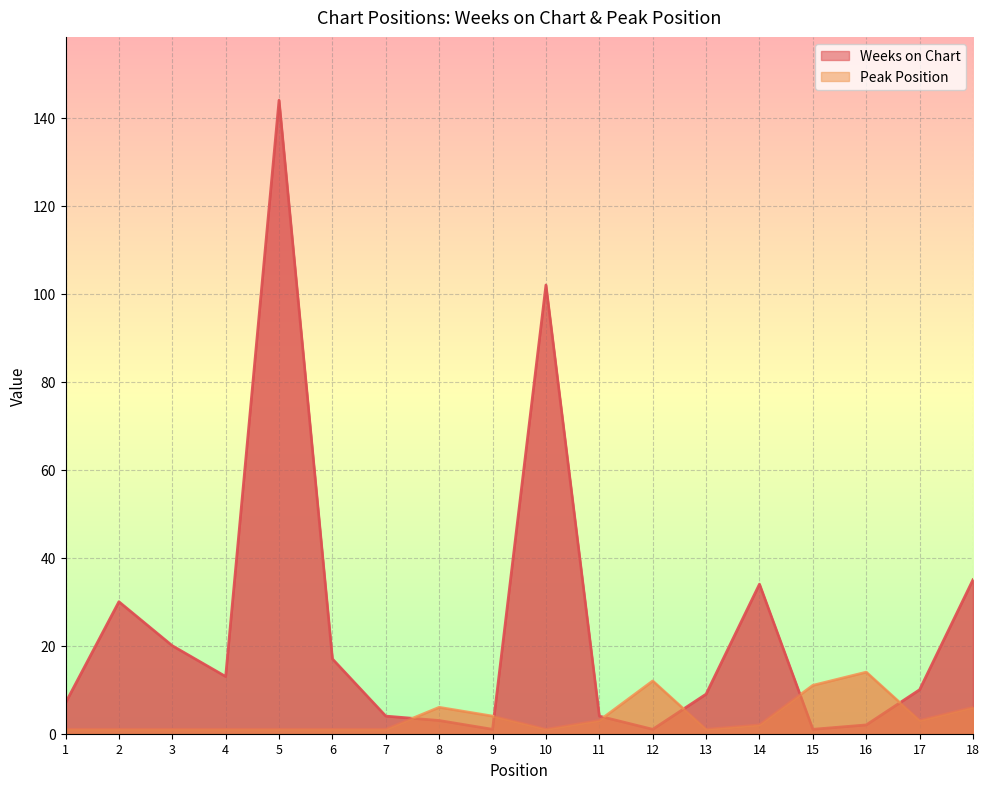

What is the lowest value of the Weeks on Chart series?

1